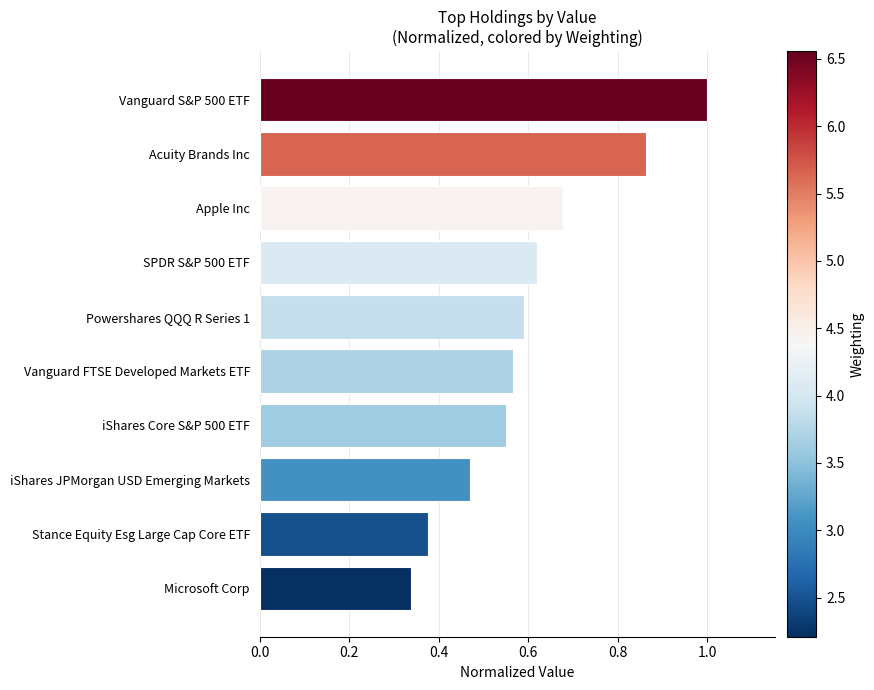

What is the sum of the values at Vanguard S&P 500 ETF and Vanguard FTSE Developed Markets ETF?

1.6